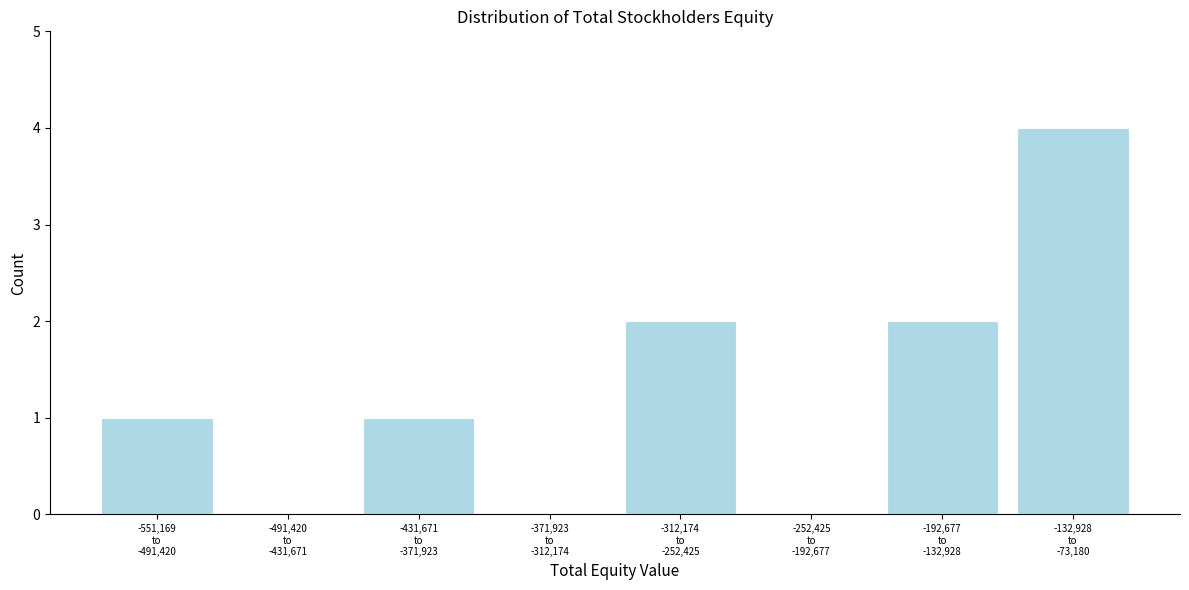

What is the maximum value shown in the chart?

4